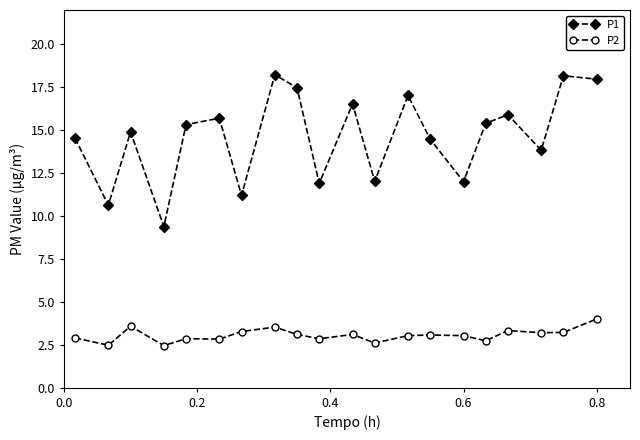

True or false: P1 and P2 intersect in this chart.

False